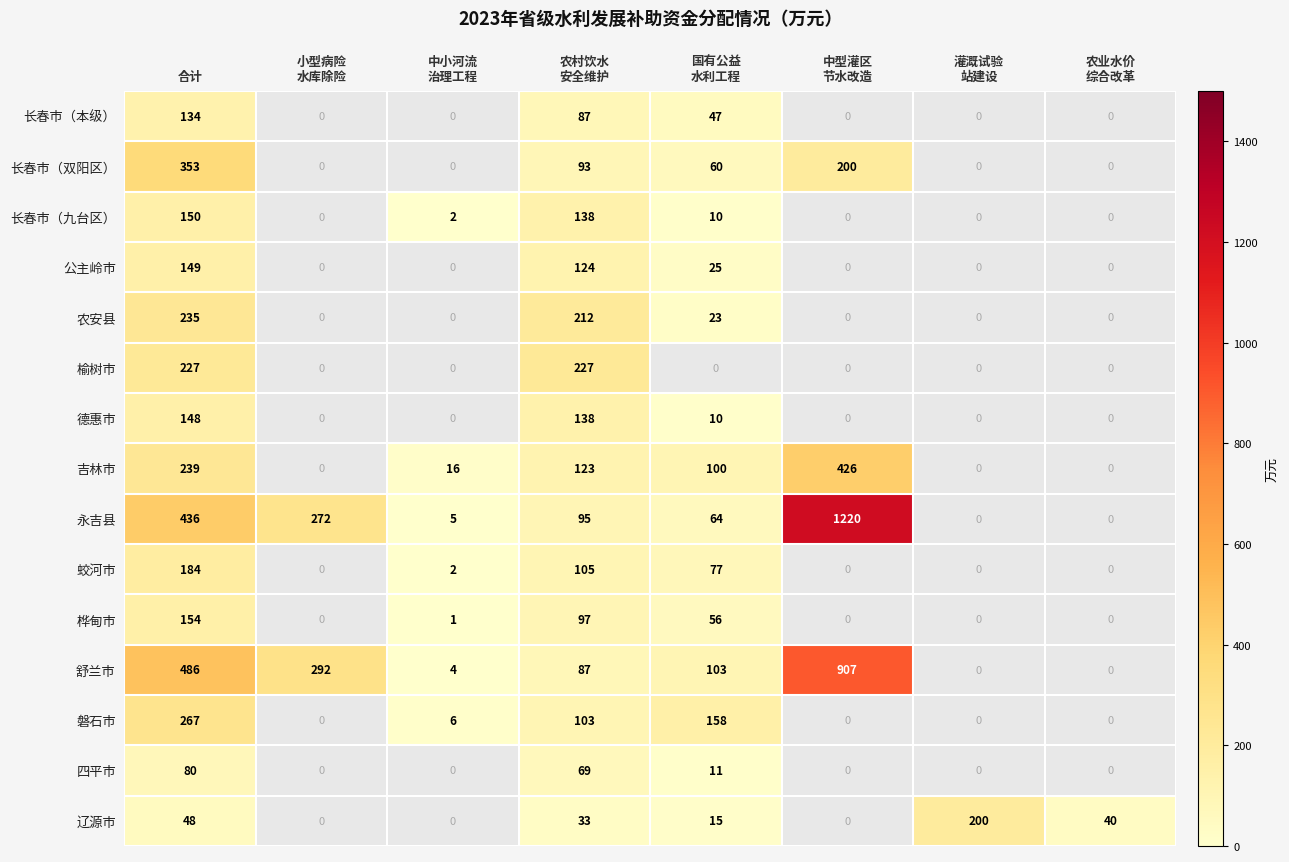

Which series has the widest spread of values?

永吉县